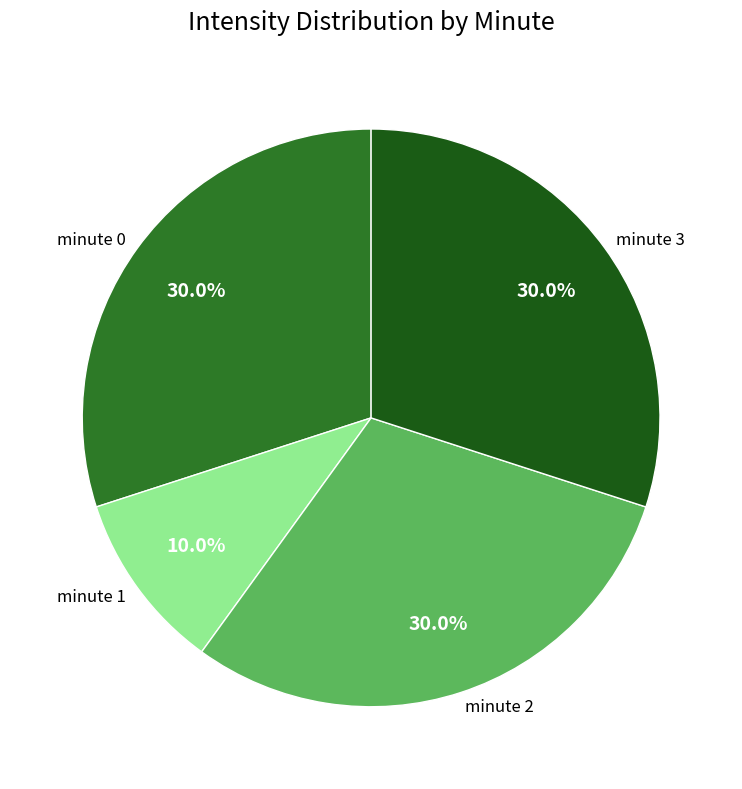

To the nearest percent, what is the difference between the largest and smallest slice percentages?

20%